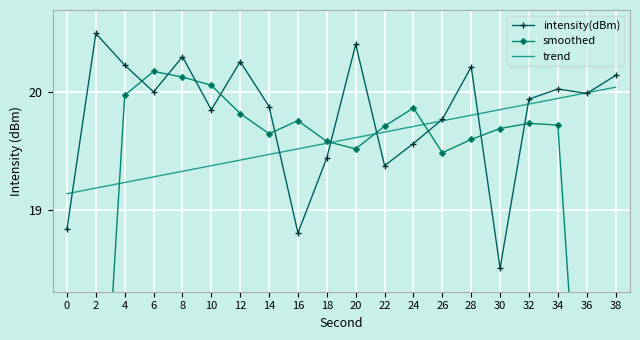

Which series has the largest total across all categories?

intensity(dBm)